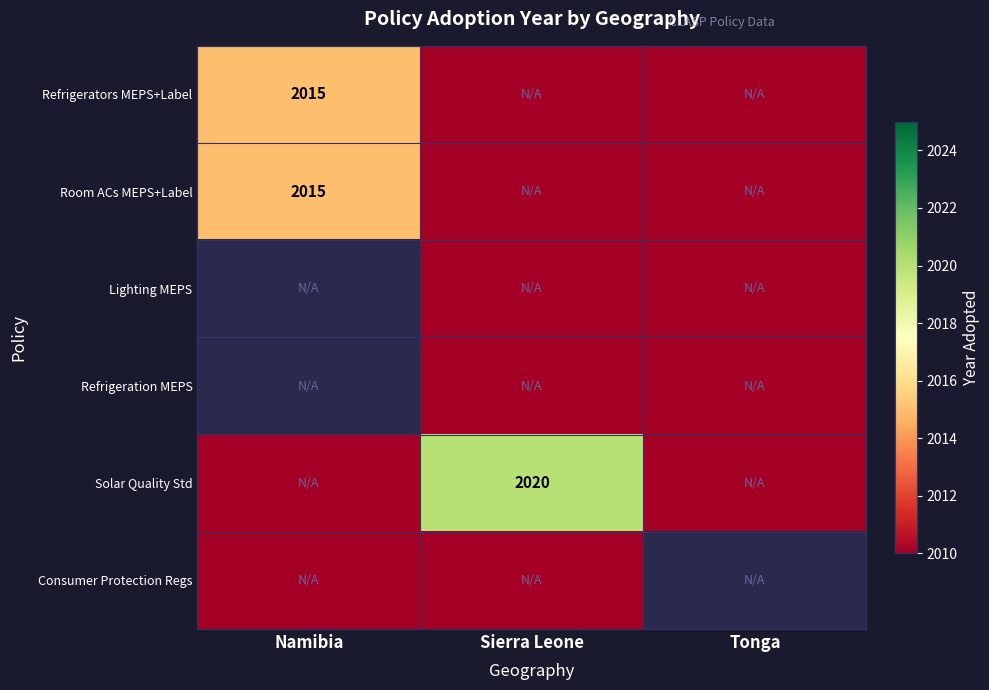

The value of Solar Quality Std at Sierra Leone is 2020. True or false?

True